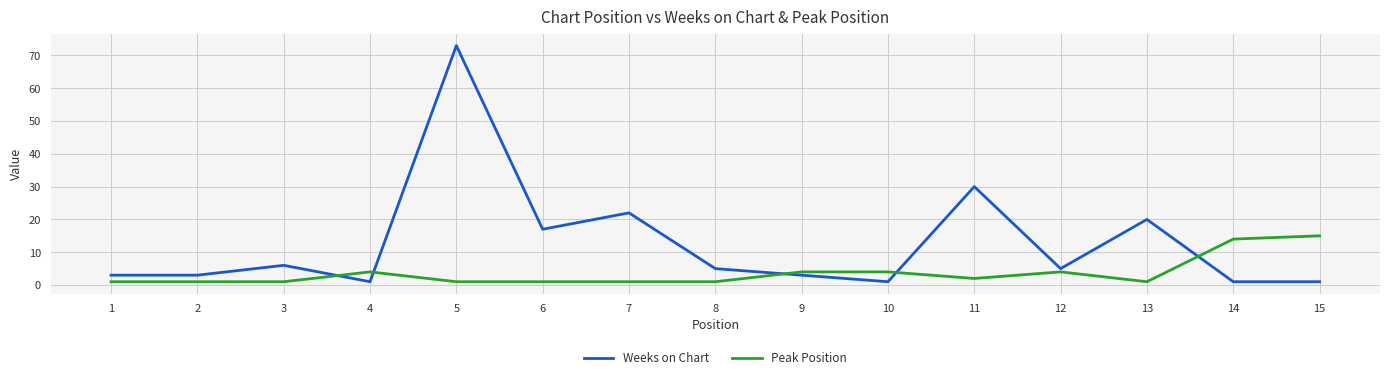

At which category is the sum across all series the highest?

5